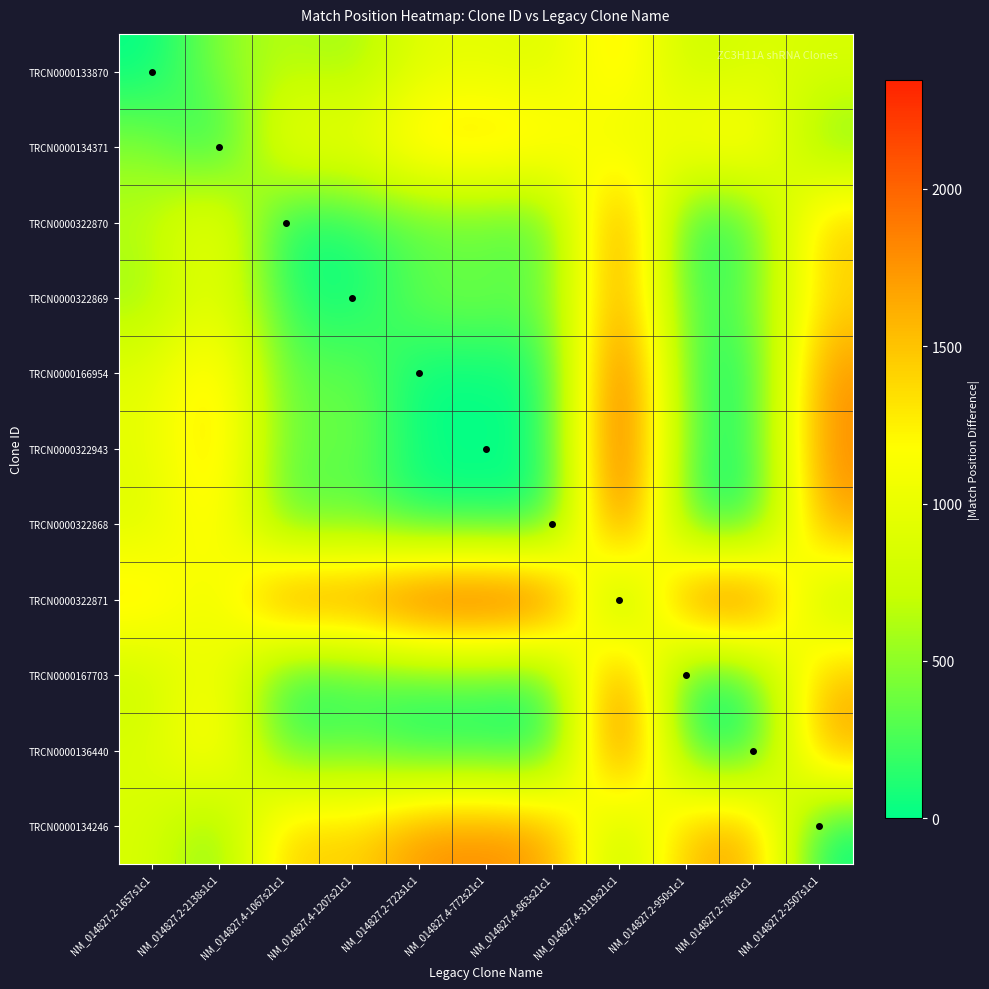

How many data points does each series have?

11